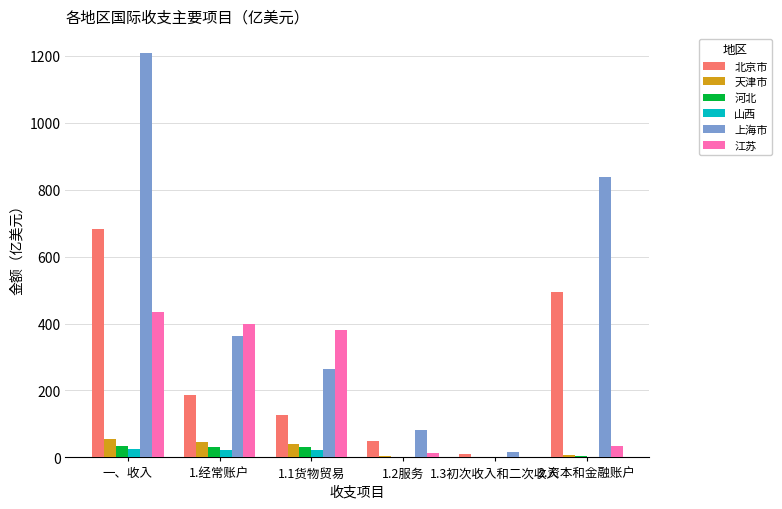

Are the bars horizontal?

No